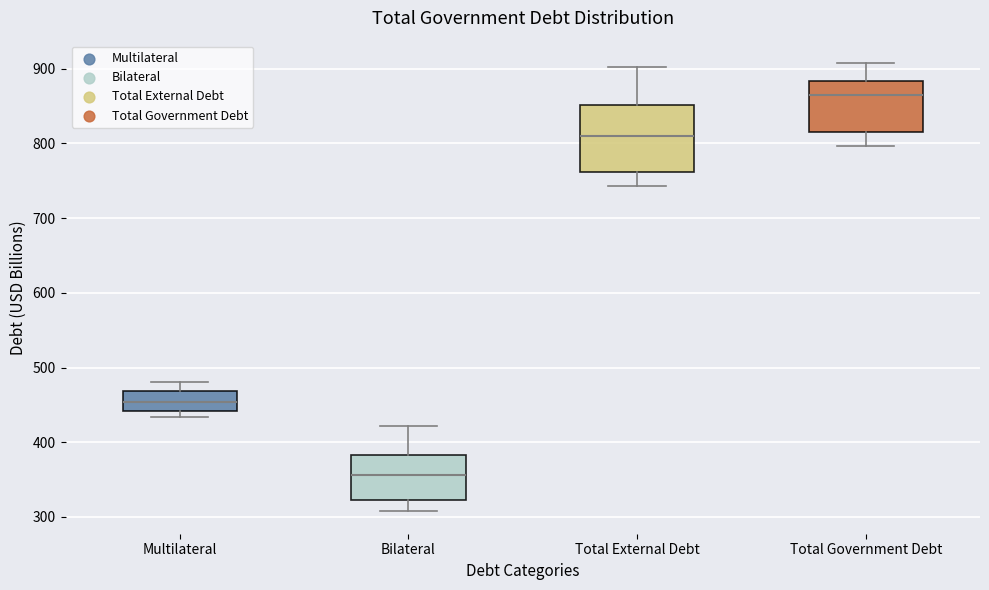

Reading left to right, read every box against the y-axis: the position of its median line, the range the box covers, and the ends of its whiskers. The values are not printed on the chart, so give them approximately, as read against the axis.

Multilateral: median 450, box 440 to 470, whiskers 430 to 480
Bilateral: median 360, box 320 to 380, whiskers 310 to 420
Total External Debt: median 810, box 760 to 850, whiskers 740 to 900
Total Government Debt: median 860, box 820 to 880, whiskers 800 to 910